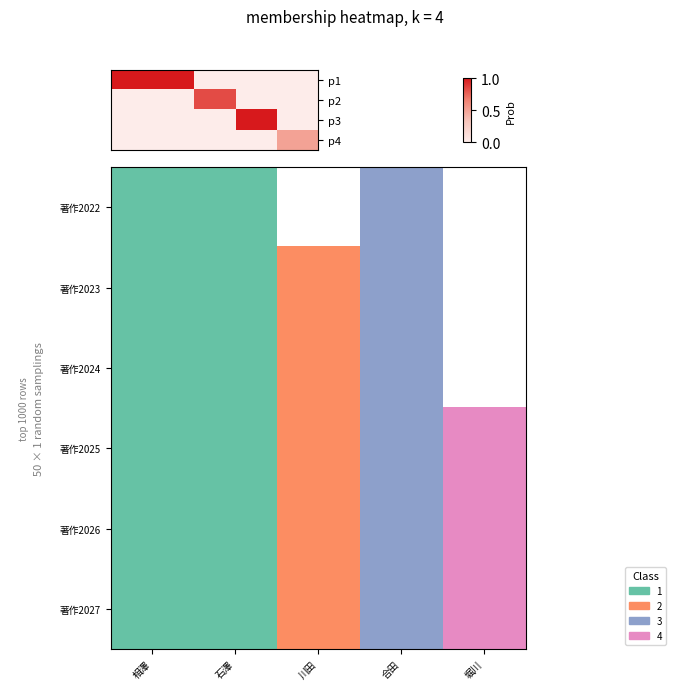

Is it true that 著作2022 equals -0.3 at 相澤?

False